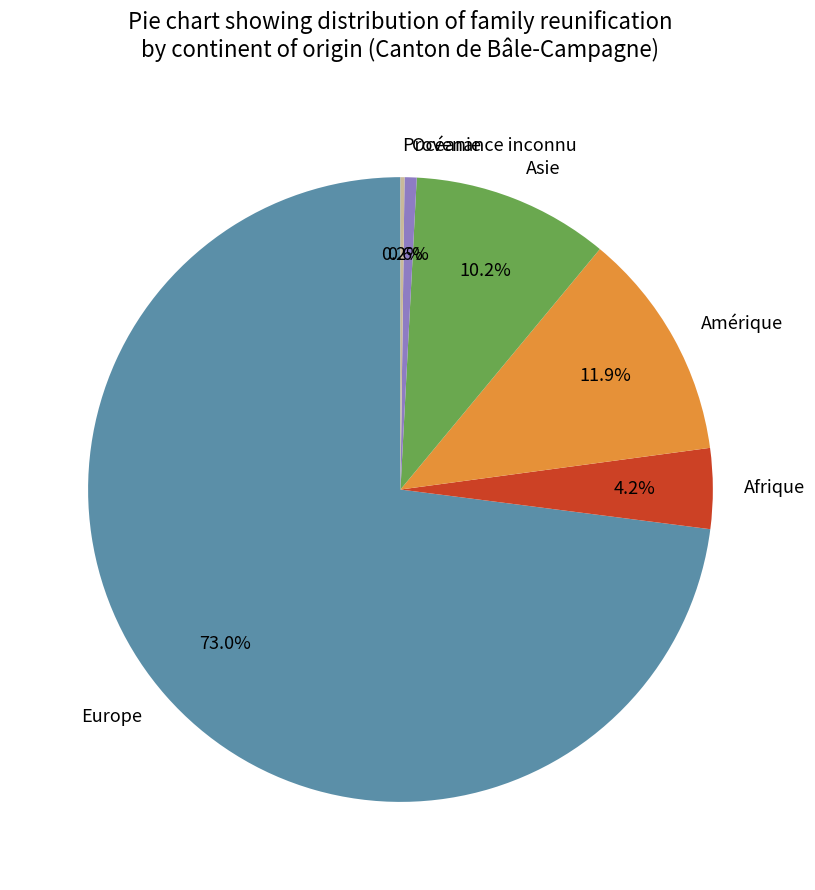

The Océanie slice represents 12% of the pie. True or false?

False